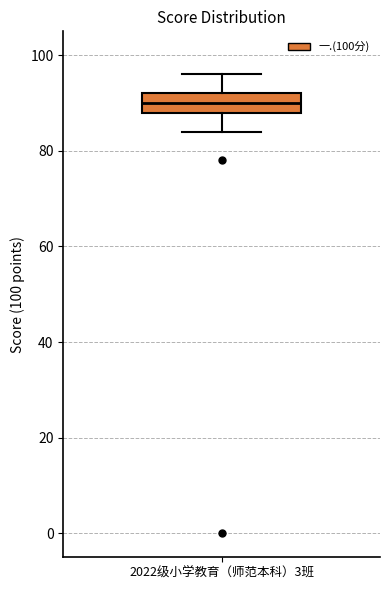

Transcribe this box plot: give where the median line is, the range the box spans, and where the two whiskers end, as read against the y-axis. The values are not printed on the chart, so give them approximately, as read against the axis.

median 90, box 88 to 92, whiskers 84 to 96